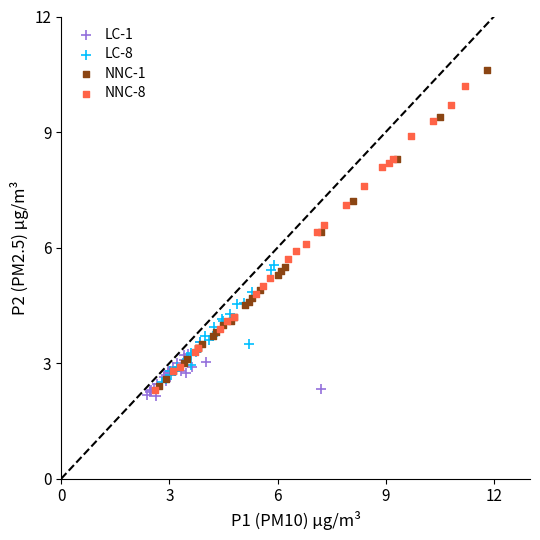

What are all the series names shown in the legend?

LC-1, LC-8, NNC-1, NNC-8